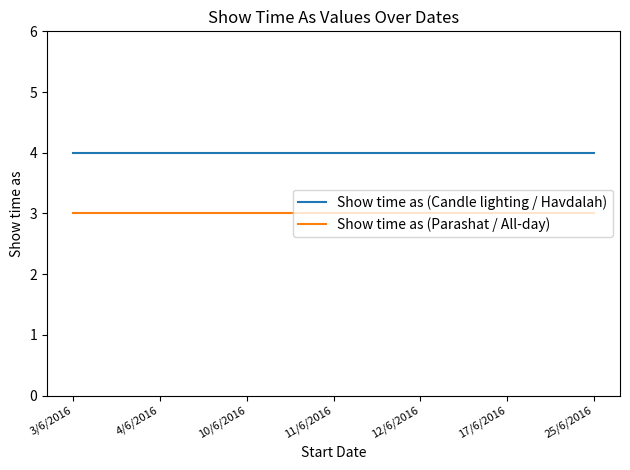

What is the maximum value shown in the chart?

4